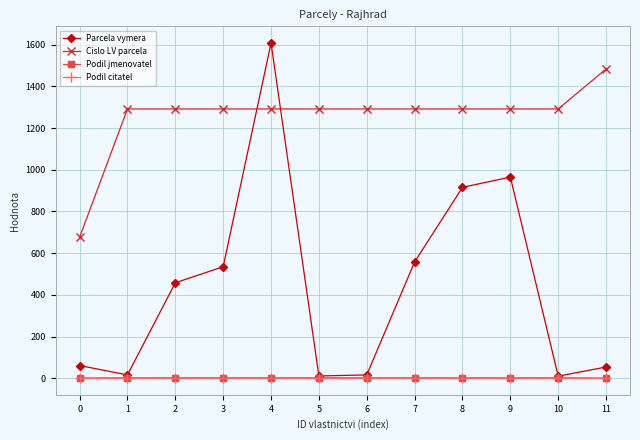

True or false: Podil jmenovatel and Cislo LV parcela intersect in this chart.

False